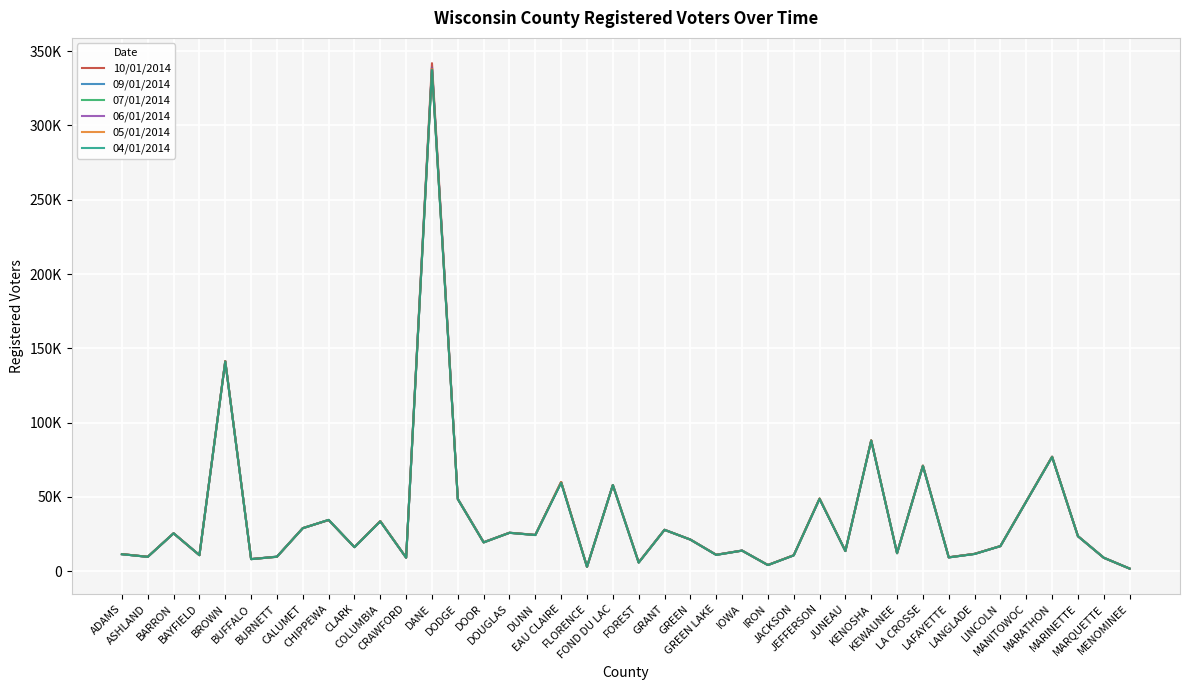

Is this an area chart (filled region under the line)?

No